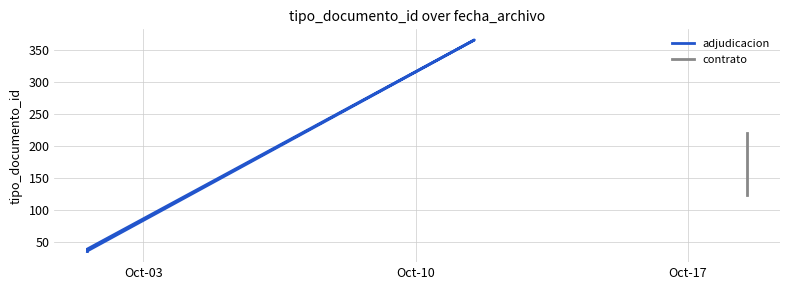

What position from the left is Oct-10?

2